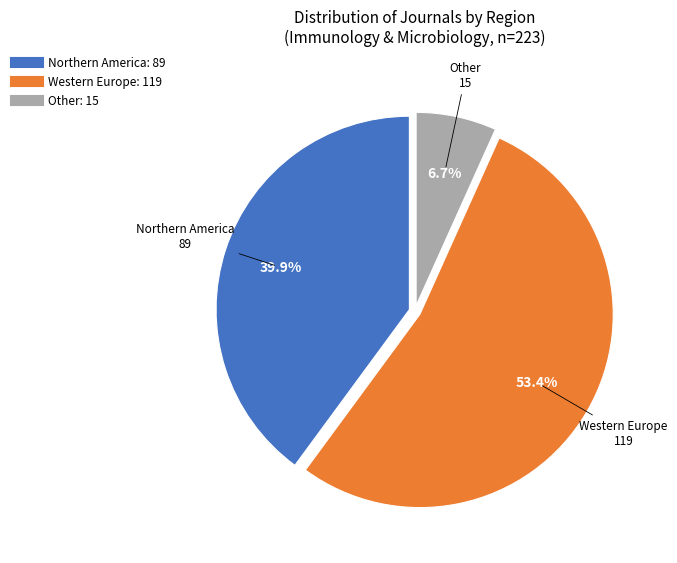

To the nearest percent, what is the combined percentage of Northern America and Other?

47%